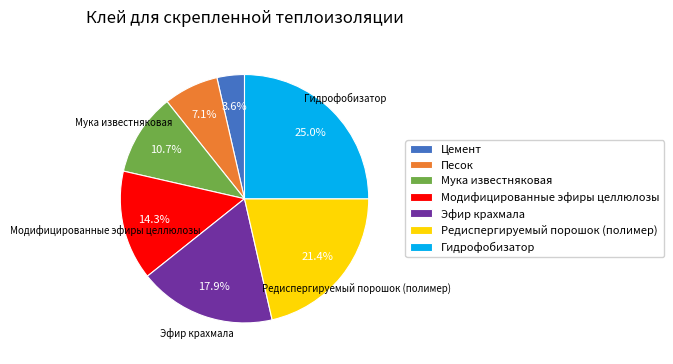

Approximately how many times larger is the value at Эфир крахмала compared to Цемент?

5.0